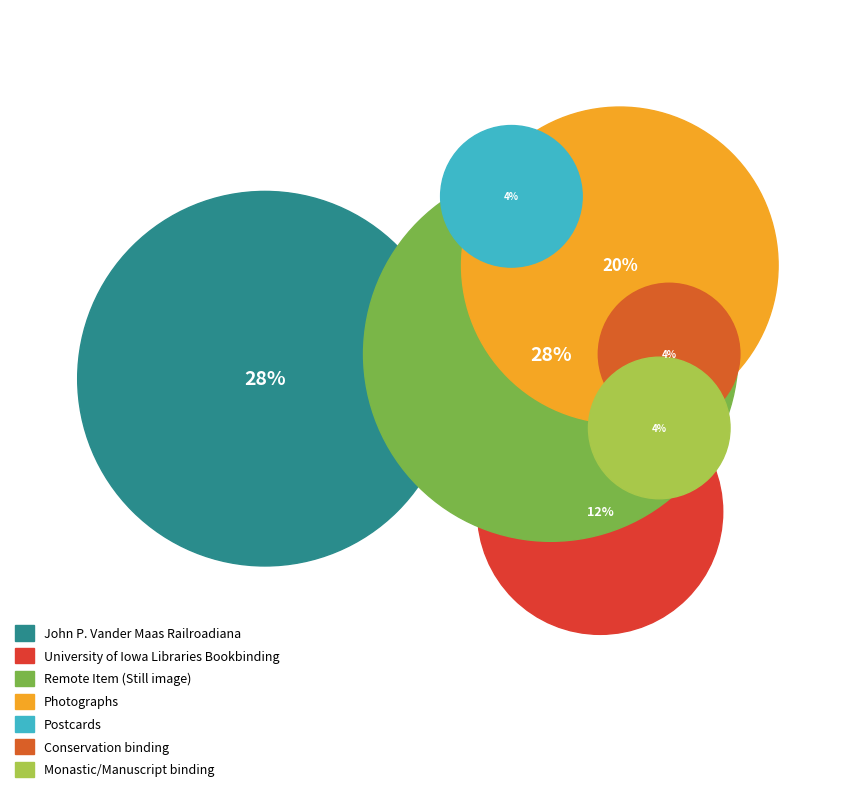

What is the smallest slice in the pie chart?

Postcards